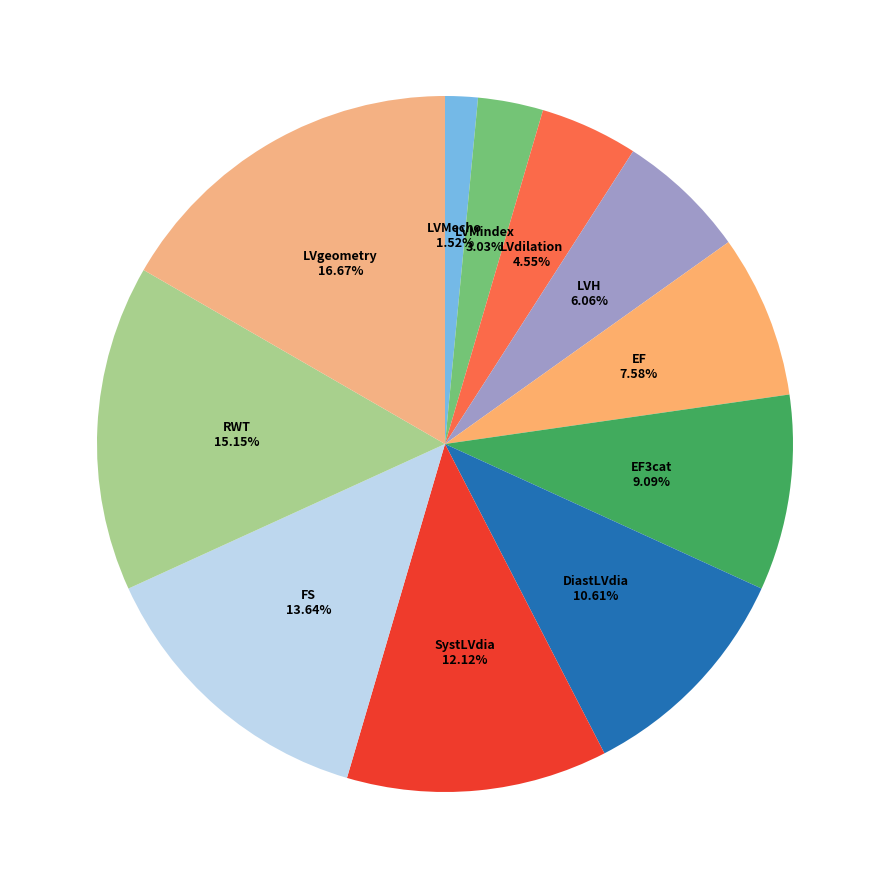

Which has a higher value, FS or SystLVdia?

FS